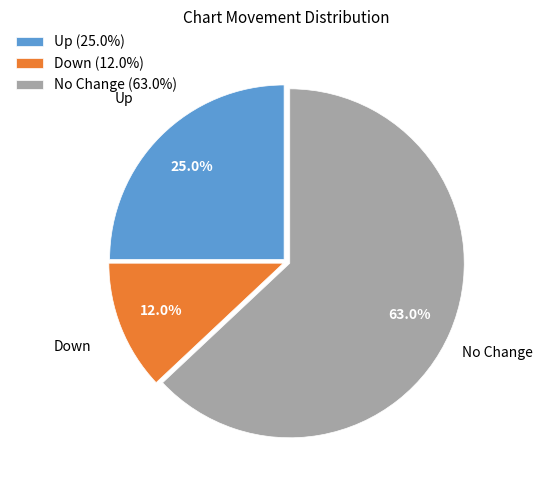

Is there any slice that represents more than half of the pie?

Yes